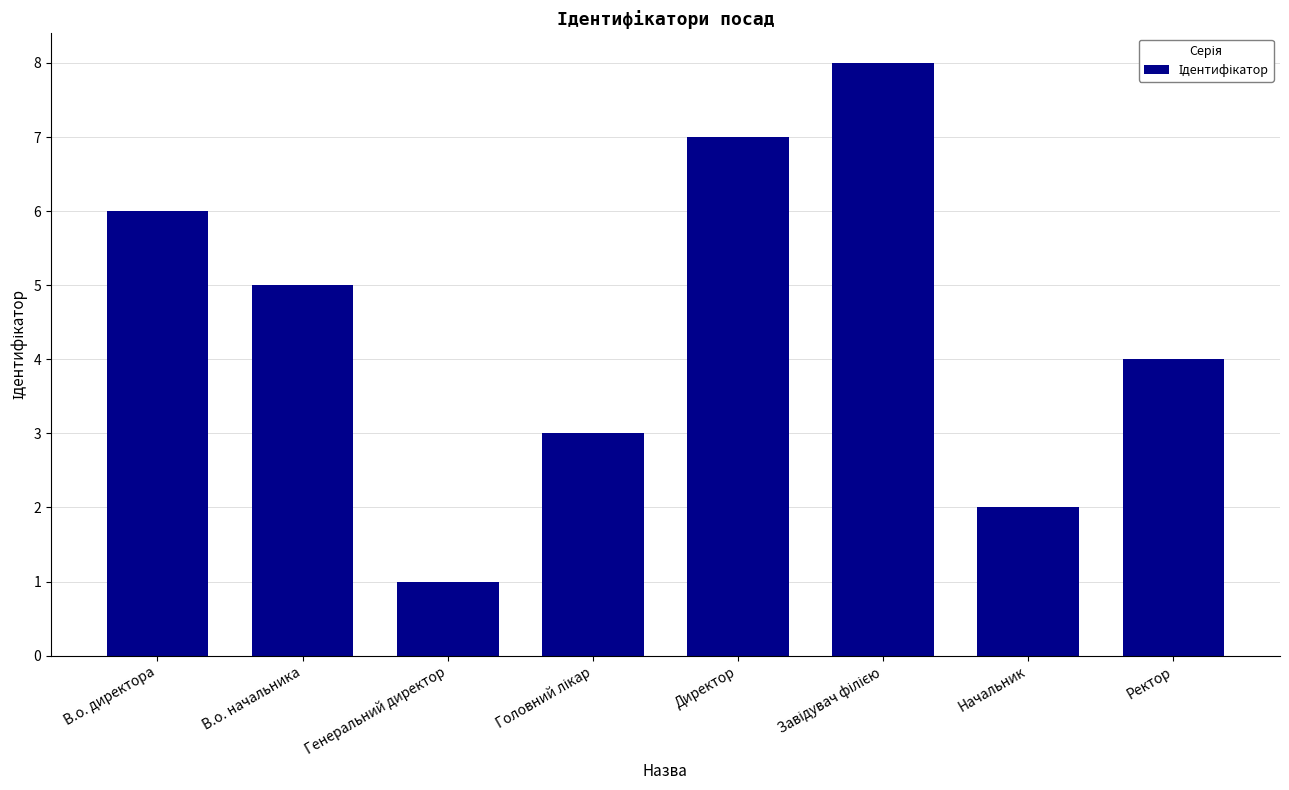

What is the difference between the values at Директор and Ректор?

3